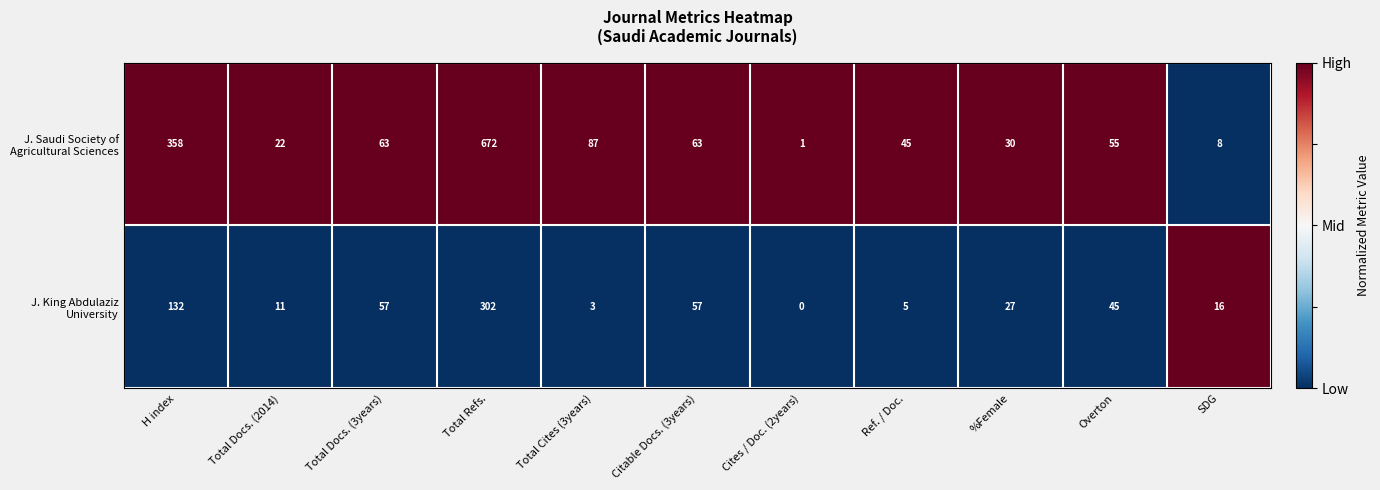

What is the difference between the highest and lowest values at Total Refs.?

370